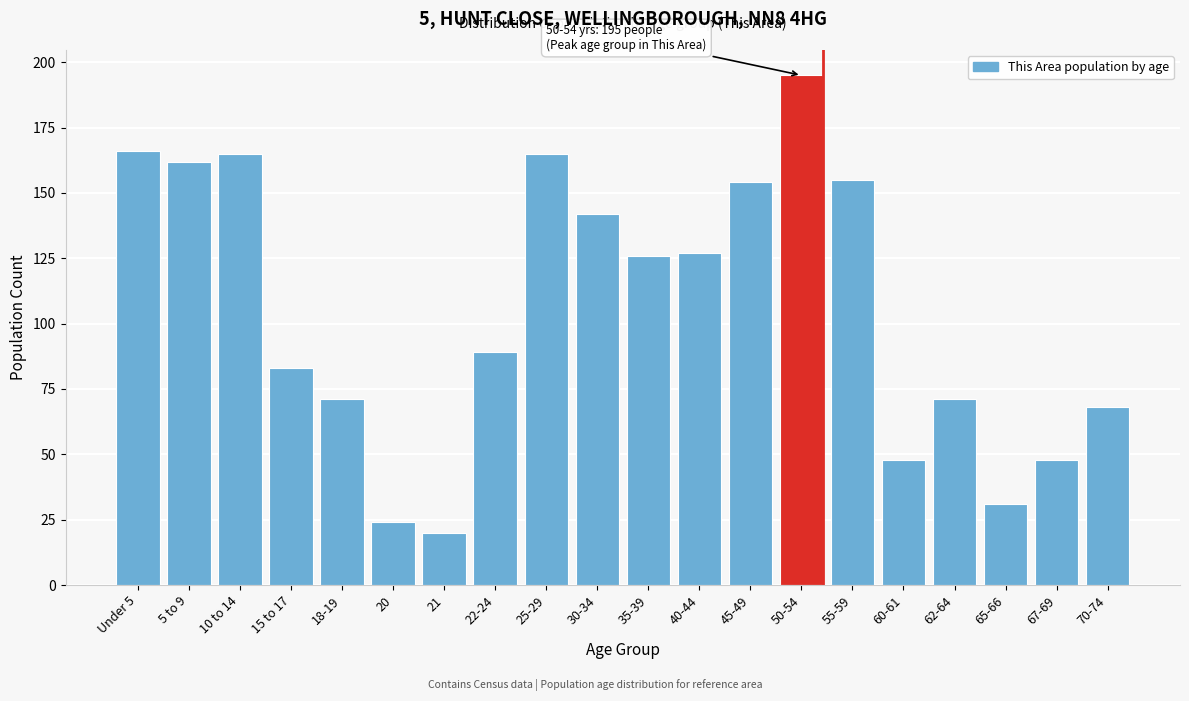

Reading left to right, transcribe all the data shown in this chart.

Under 5=166	5 to 9=162	10 to 14=165	15 to 17=83	18-19=71	20=24	21=20	22-24=89	25-29=165	30-34=142	35-39=126	40-44=127	45-49=154	50-54=195	55-59=155	60-61=48	62-64=71	65-66=31	67-69=48	70-74=68